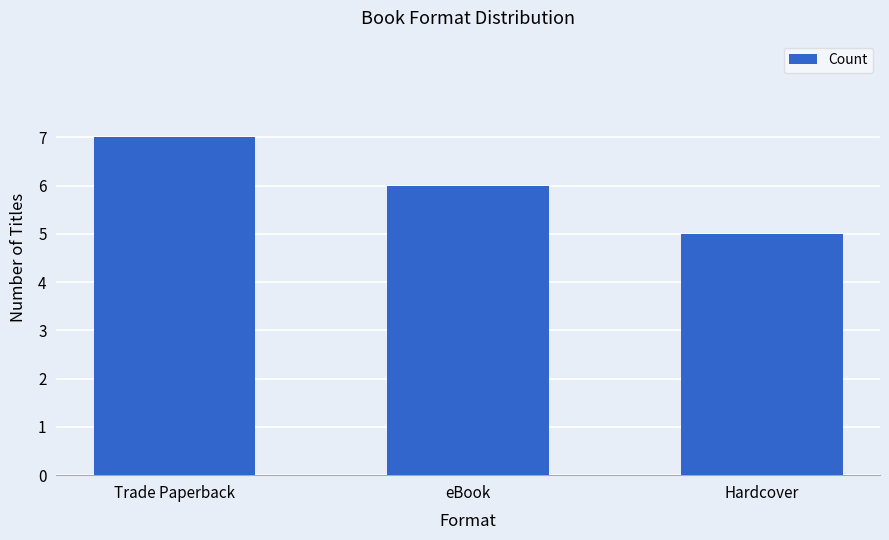

What is the difference between the maximum and minimum values?

2